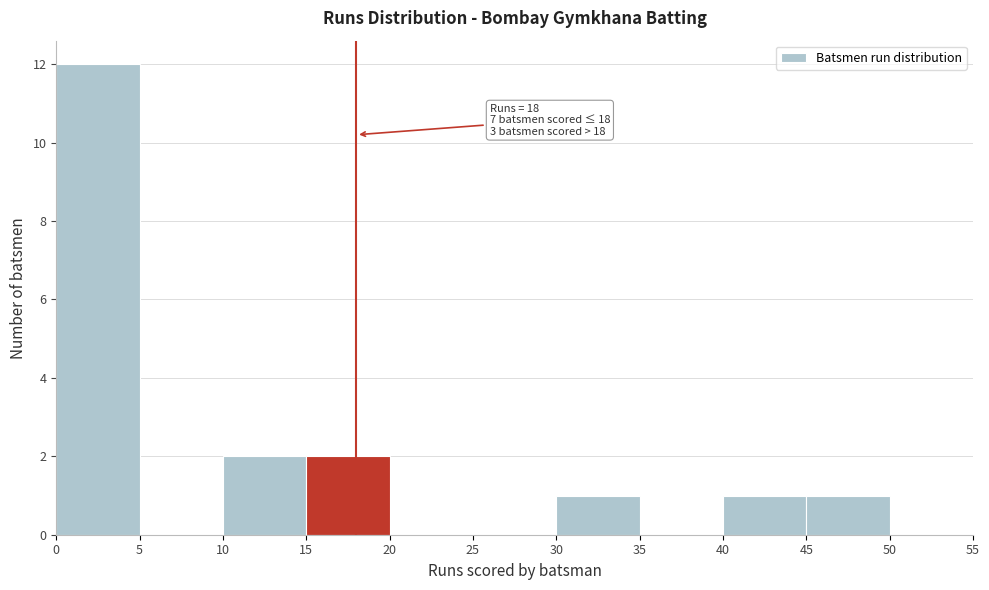

Over which range of the x-axis is the bar tallest?

0 to 5